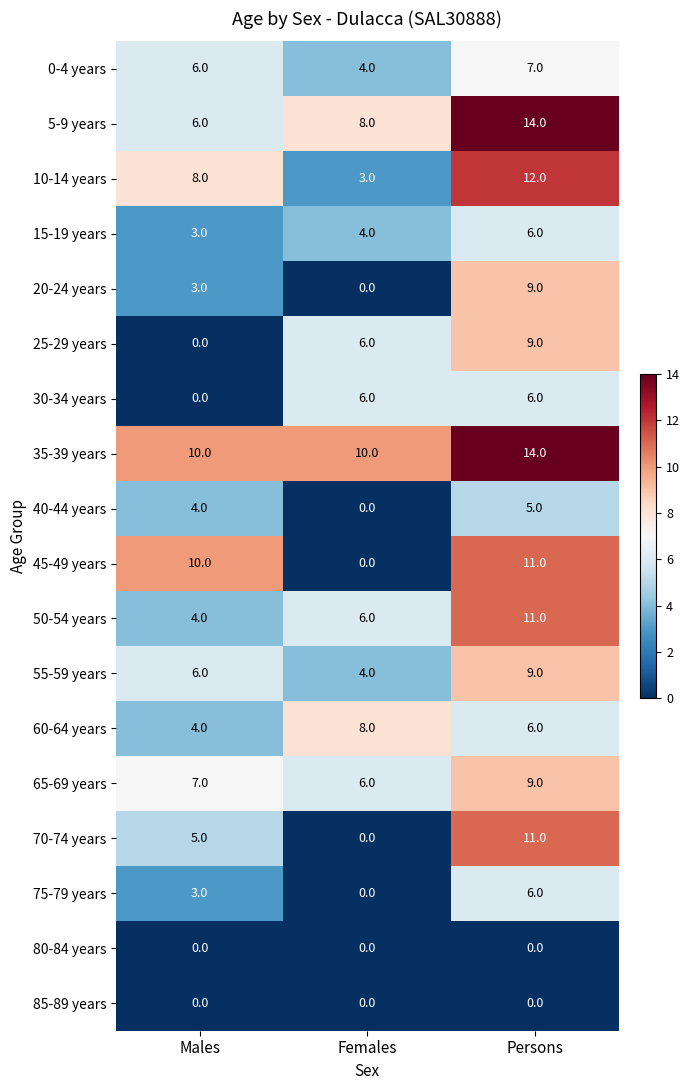

At how many categories does at least one series exceed 9?

3